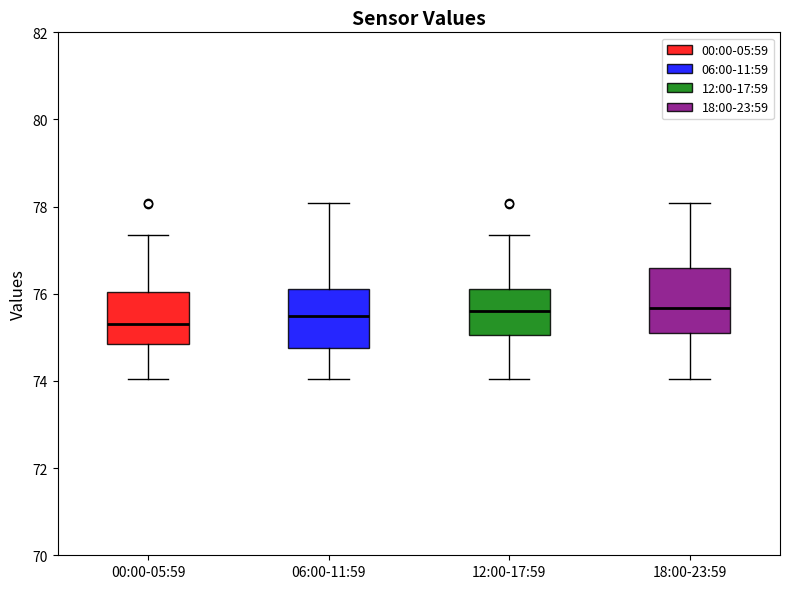

Where is the upper edge of the box for 00:00-05:59 on the y-axis? The values are not printed on the chart, so give them approximately, as read against the axis.

76.0